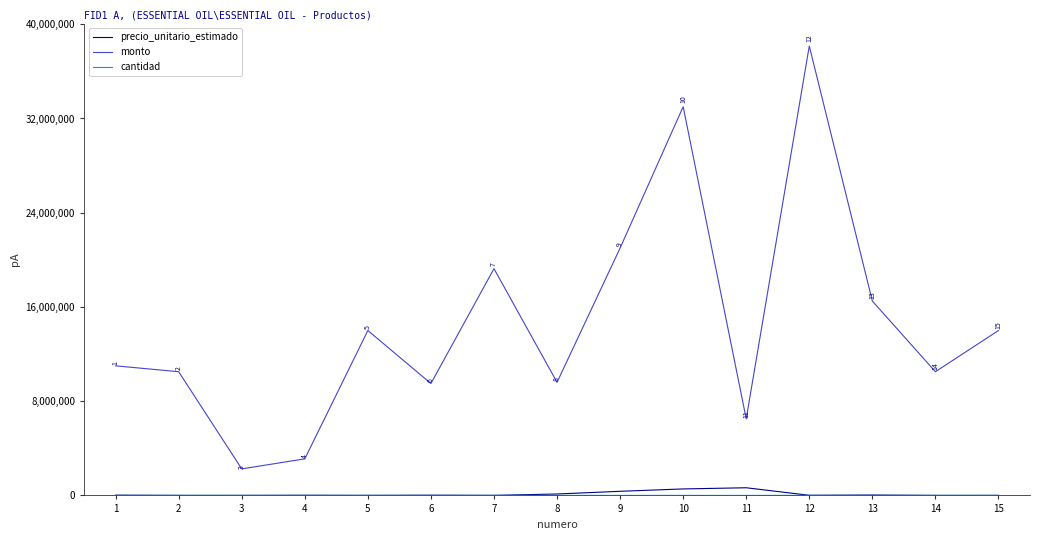

What is the sum of all monto values?

218855000